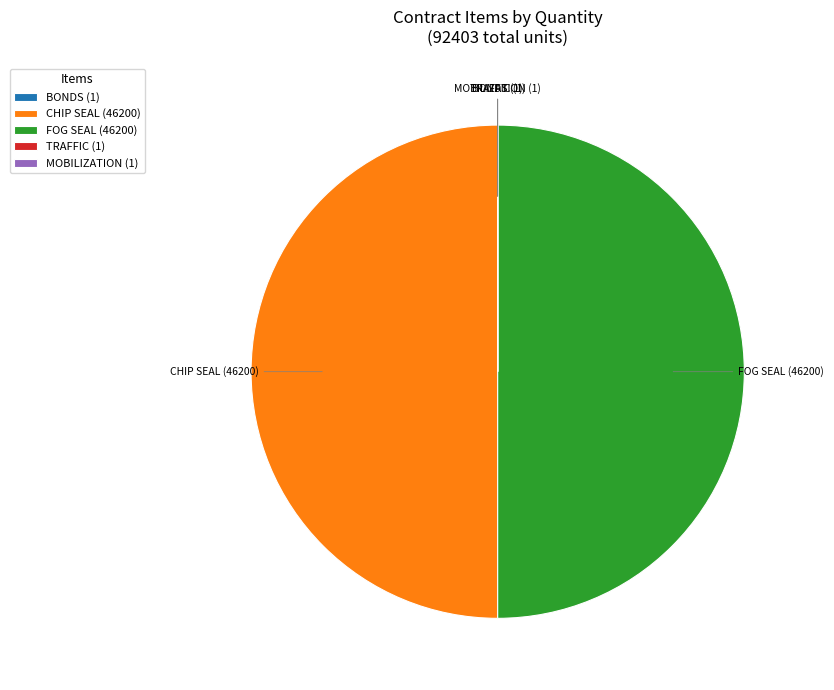

True or false: CHIP SEAL (46200) accounts for 50% of the total.

True